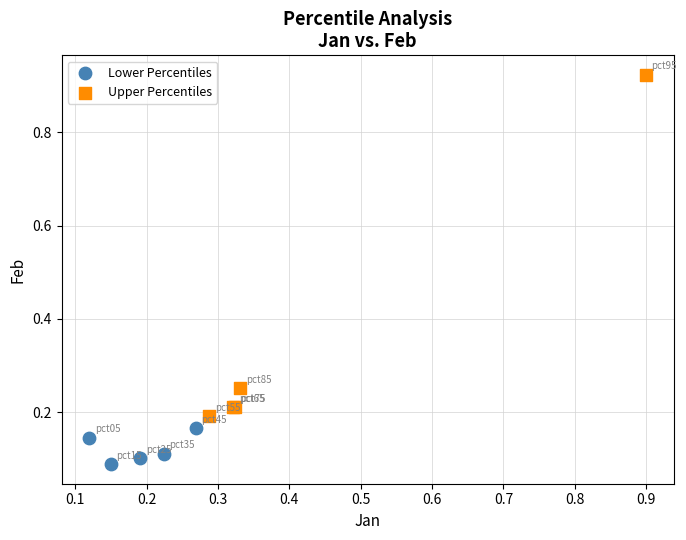

Which series has the largest Y range (max minus min)?

Upper Percentiles